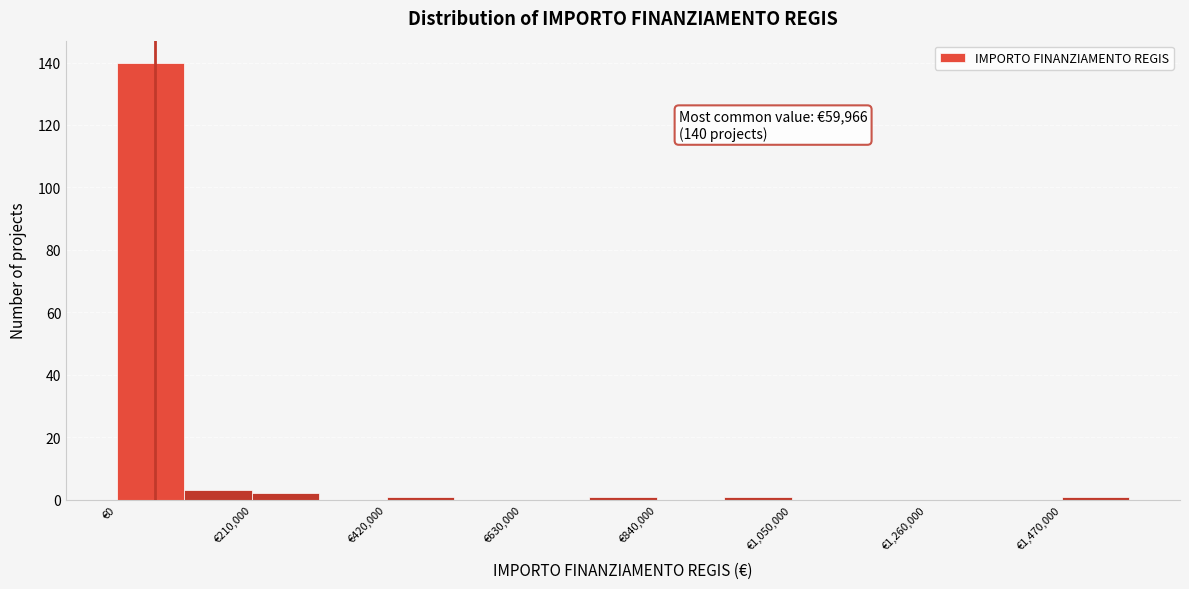

Around what value on the x-axis is the tallest bar? Give the approximate position of its centre, as read against the axis.

50000